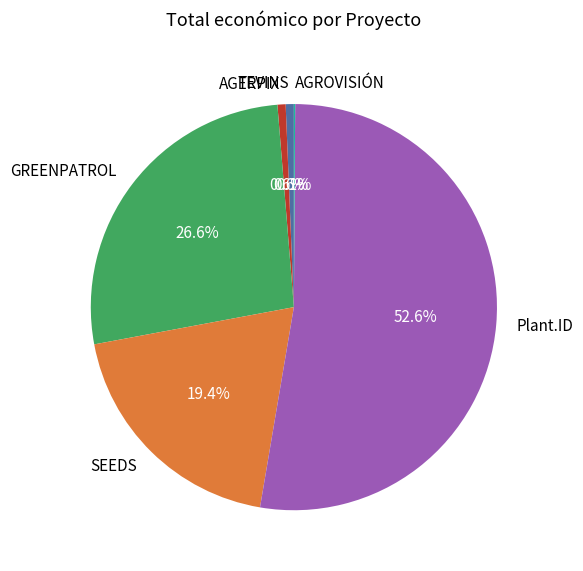

To the nearest percent, what portion does GREENPATROL represent?

27%